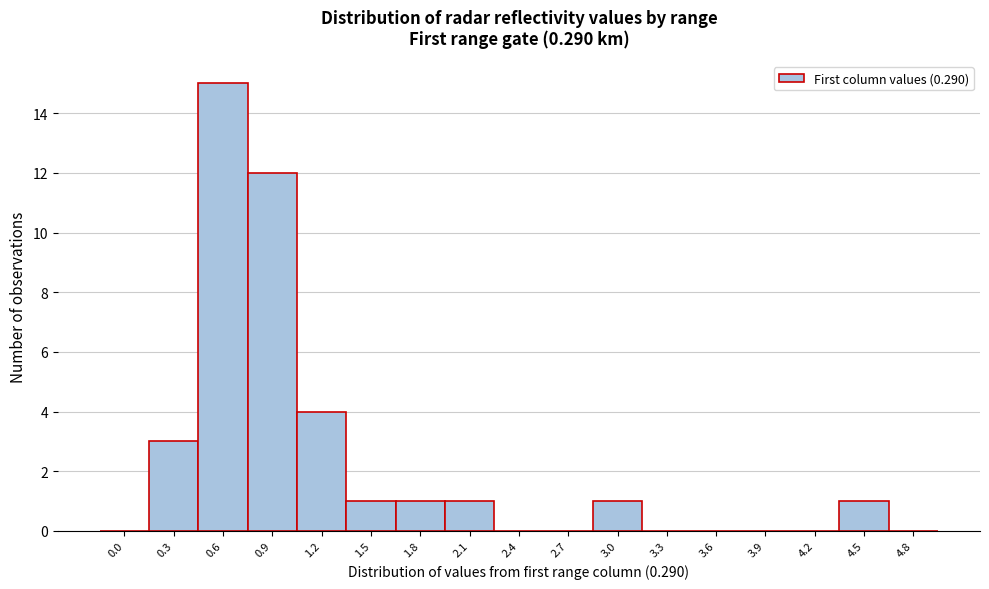

Reading right to left, transcribe all the data shown in this chart.

4.8=0	4.5=1	4.2=0	3.9=0	3.6=0	3.3=0	3.0=1	2.7=0	2.4=0	2.1=1	1.8=1	1.5=1	1.2=4	0.9=12	0.6=15	0.3=3	0.0=0